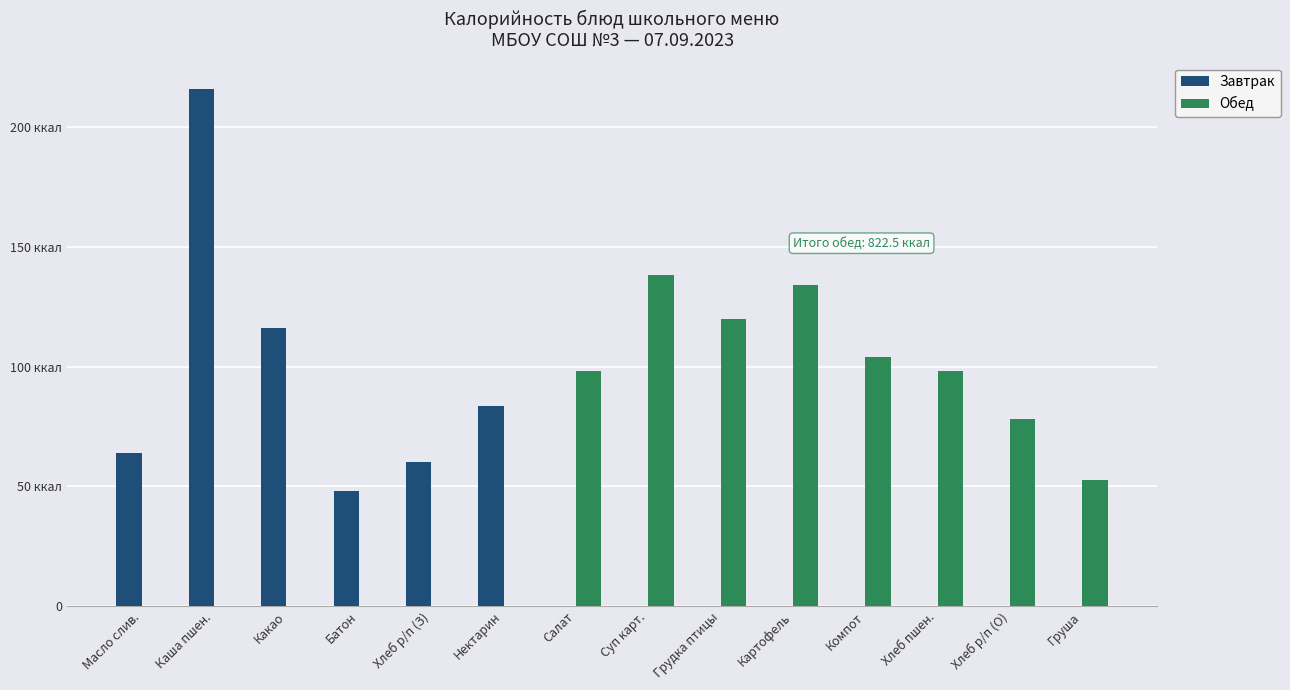

Read the Обед value at Хлеб р/п (О).

78.0